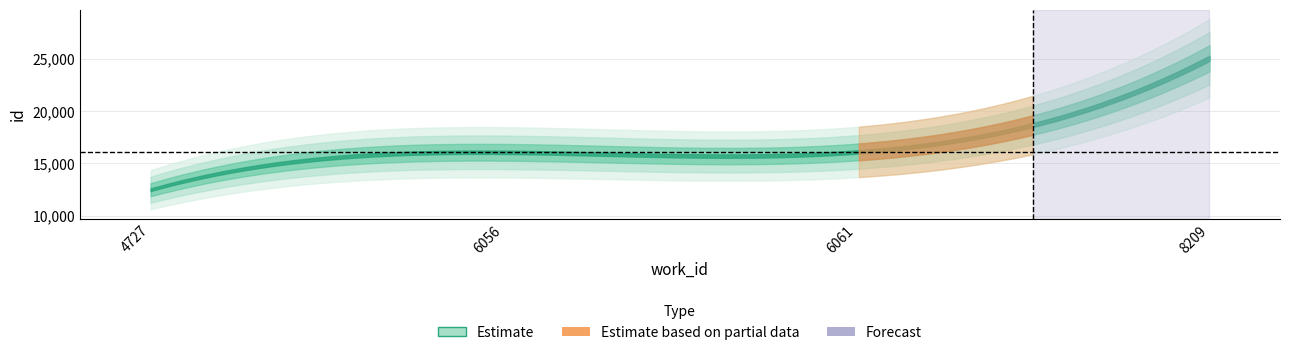

At which label is the value closest to 18759?

6061